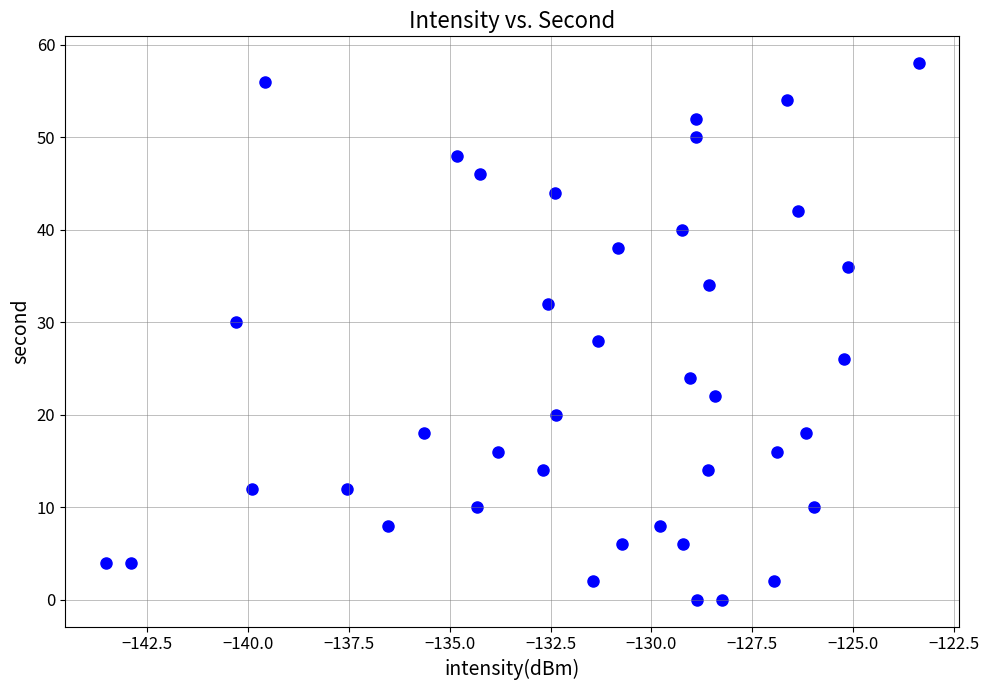

What is the range of Y values (max minus min)?

58